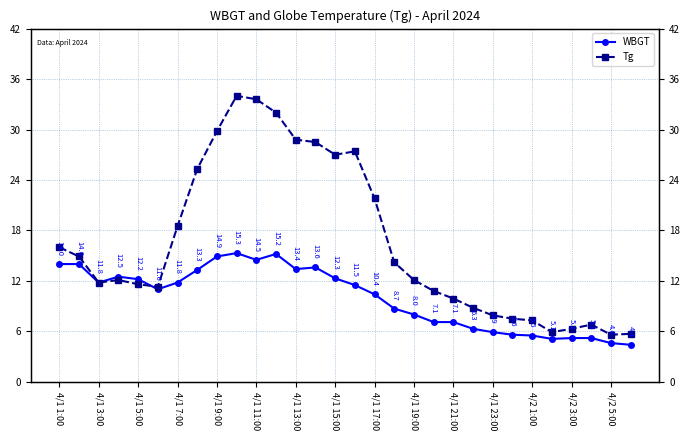

Which series ends up on top after the final intersection of Tg and WBGT?

Tg